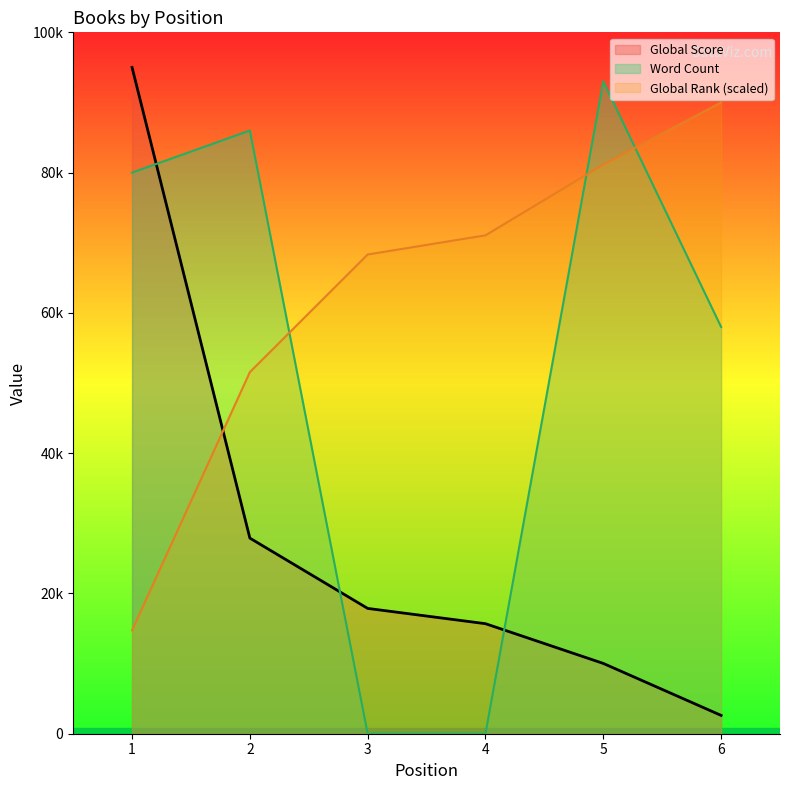

Which series has the largest total across all categories?

Global Rank (scaled)